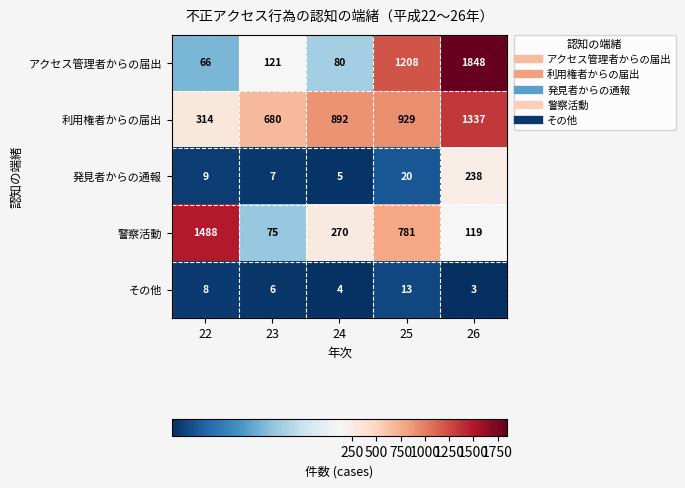

Which series has the largest range (max minus min)?

アクセス管理者からの届出